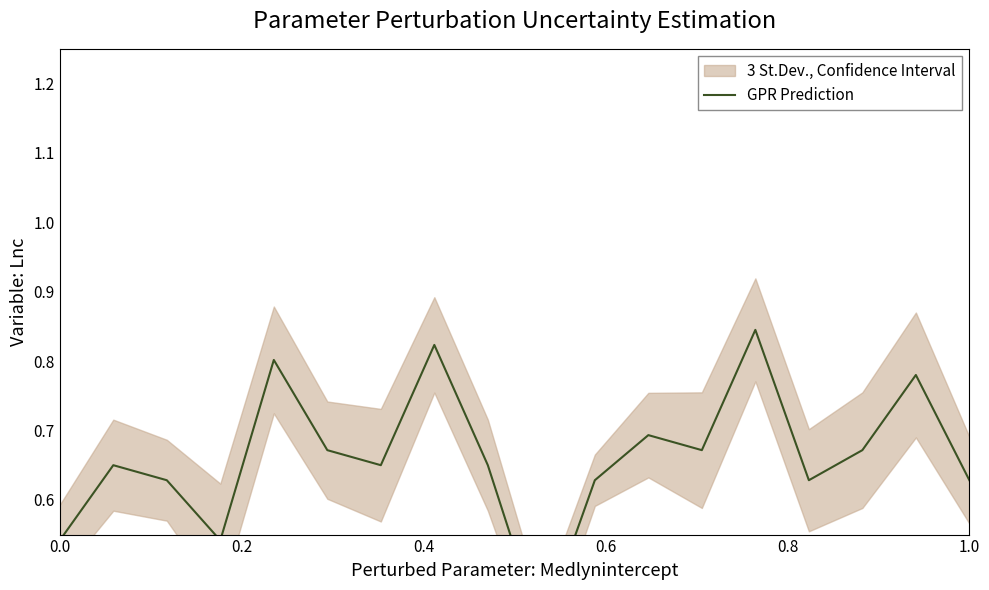

What is the difference between the maximum and minimum values?

0.4